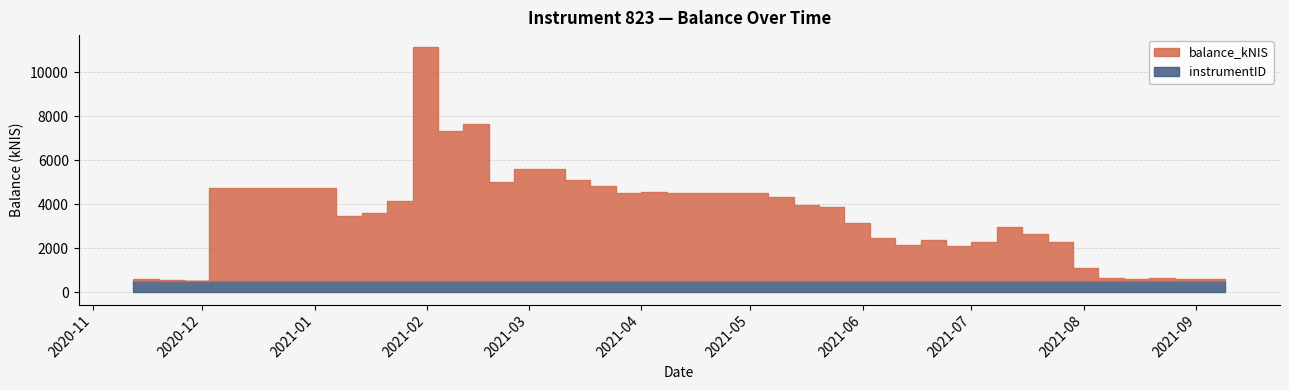

True or false: balance_kNIS has a value of 1142.3 at 2021-03-11.

False